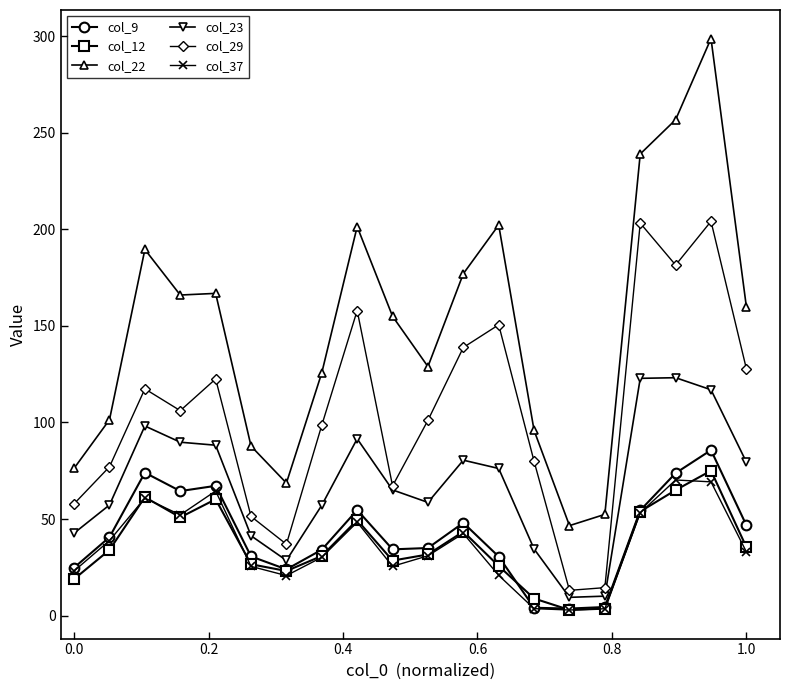

What is the minimum value for col_22?

46.6